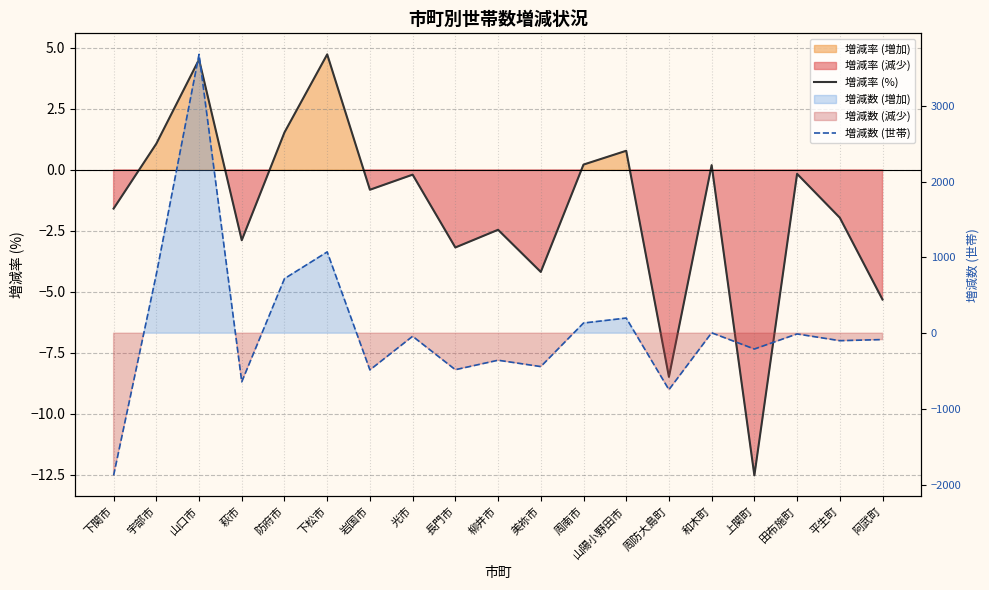

What is the average value of the 増減数 (世帯) series?

58.8